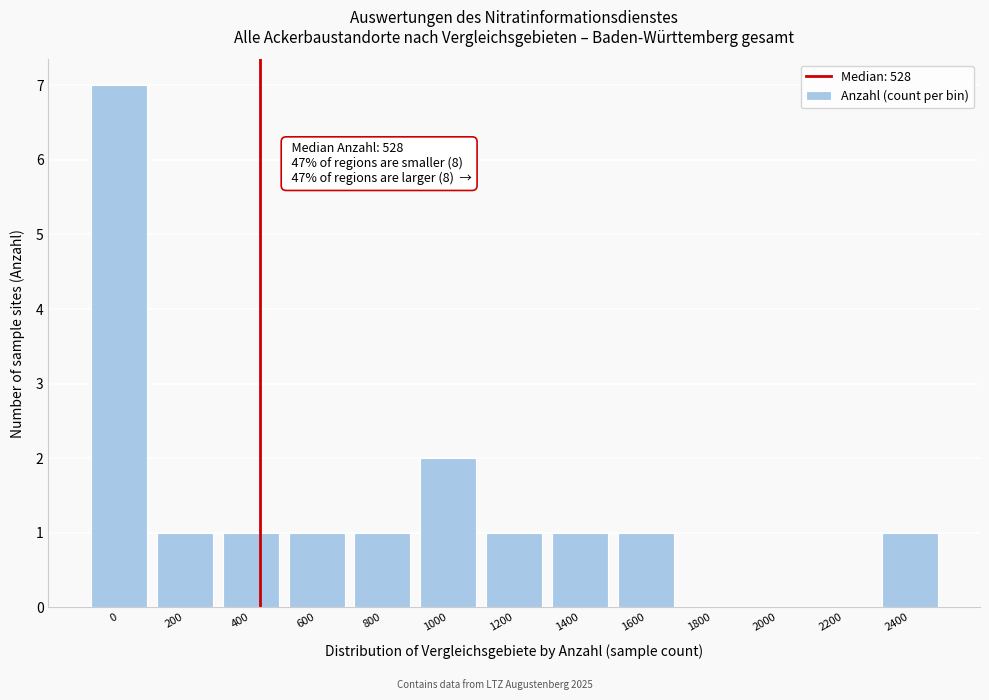

Reading right to left, extract all data points from this chart.

2400=1	2200=0	2000=0	1800=0	1600=1	1400=1	1200=1	1000=2	800=1	600=1	400=1	200=1	0=7